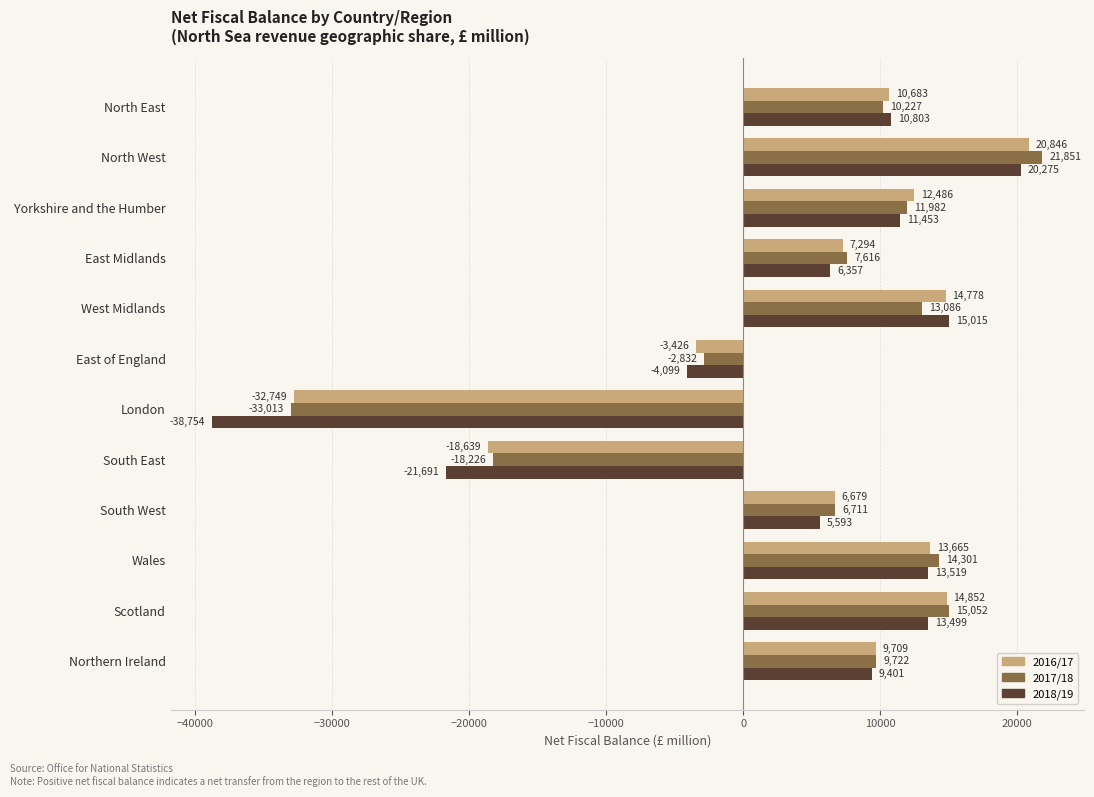

Between South East and Scotland, which series saw the biggest shift?

2018/19